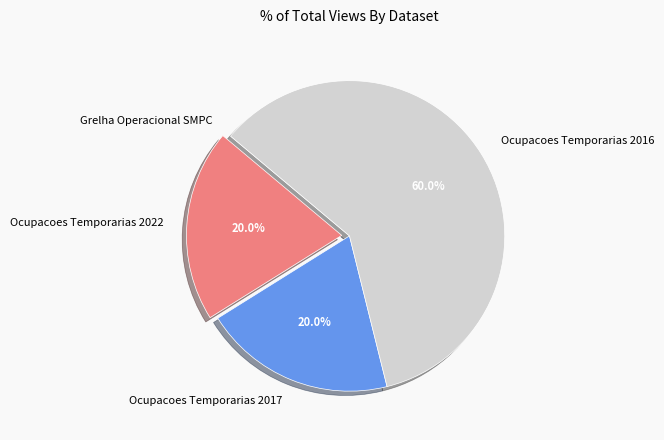

Which category accounts for the majority?

Ocupacoes Temporarias 2016